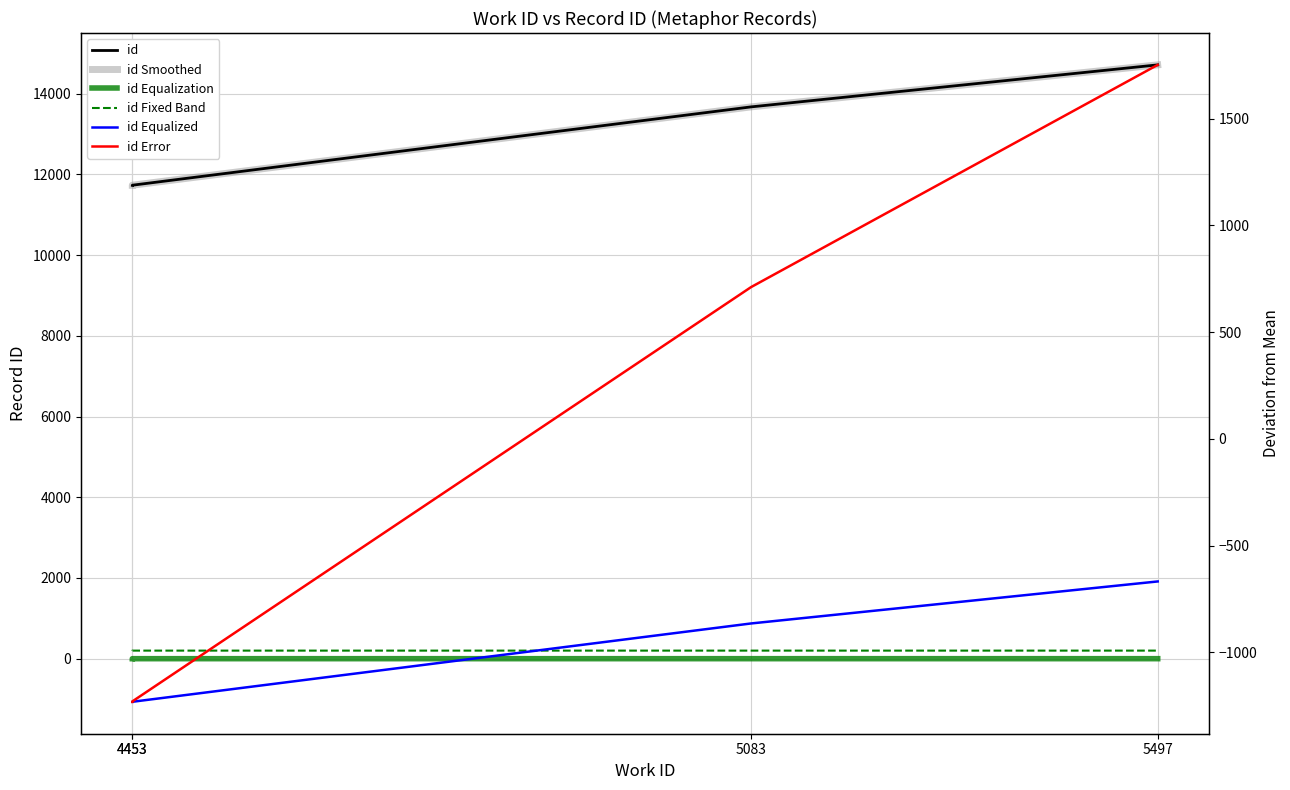

How many series are shown in this chart?

6